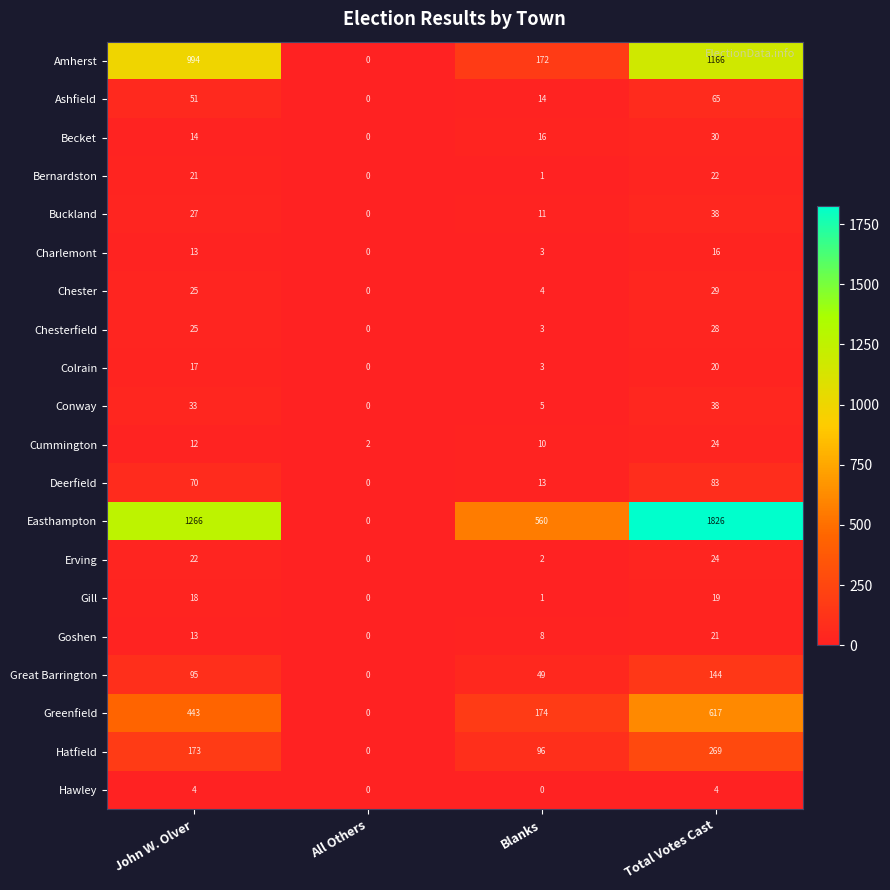

List the labels in order of Buckland value, largest first.

Total Votes Cast, John W. Olver, Blanks, All Others